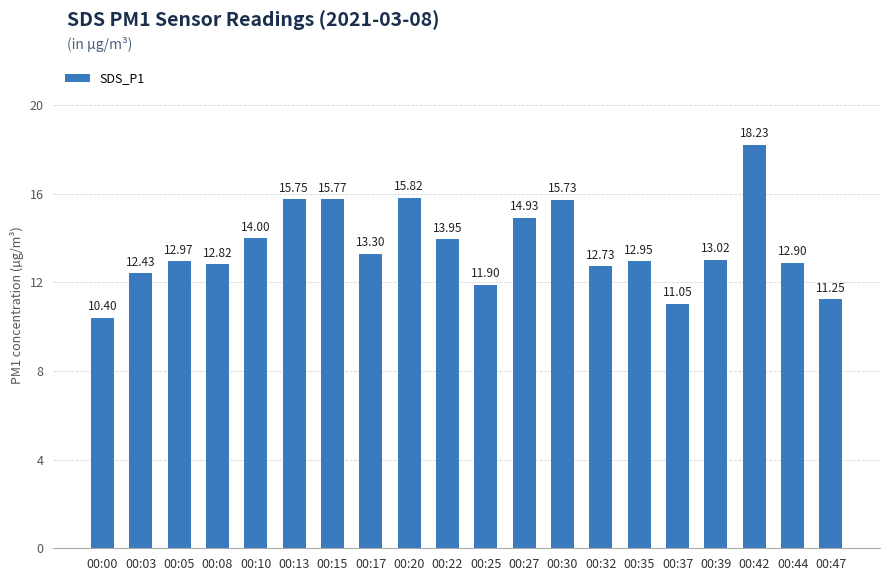

Between 00:03 and 00:05, which is larger?

00:05